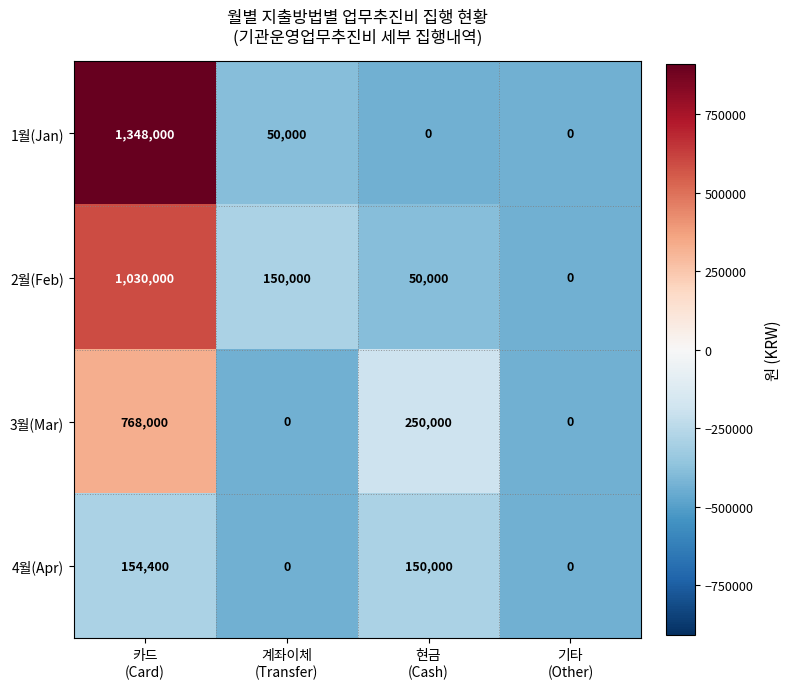

What is the maximum value shown in the chart?

1348000